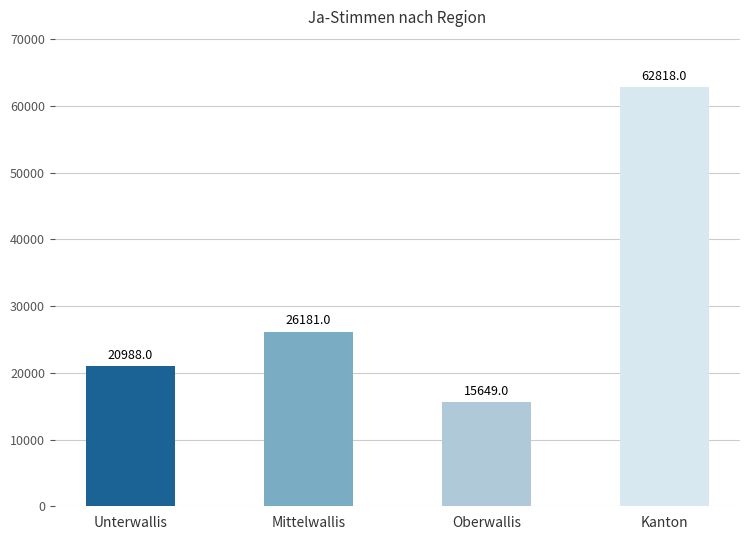

What is the difference between the maximum and second lowest values?

41830